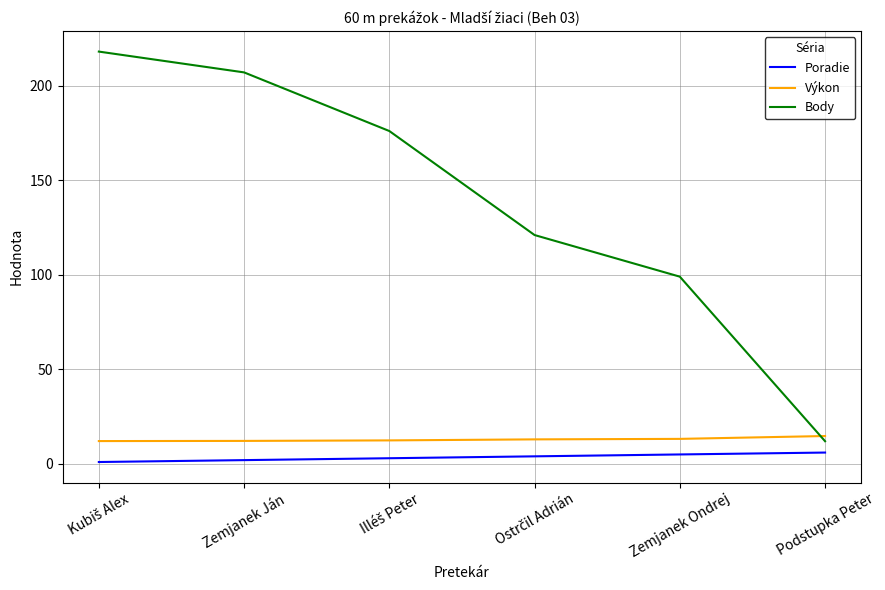

What is the minimum value for Poradie?

1.0